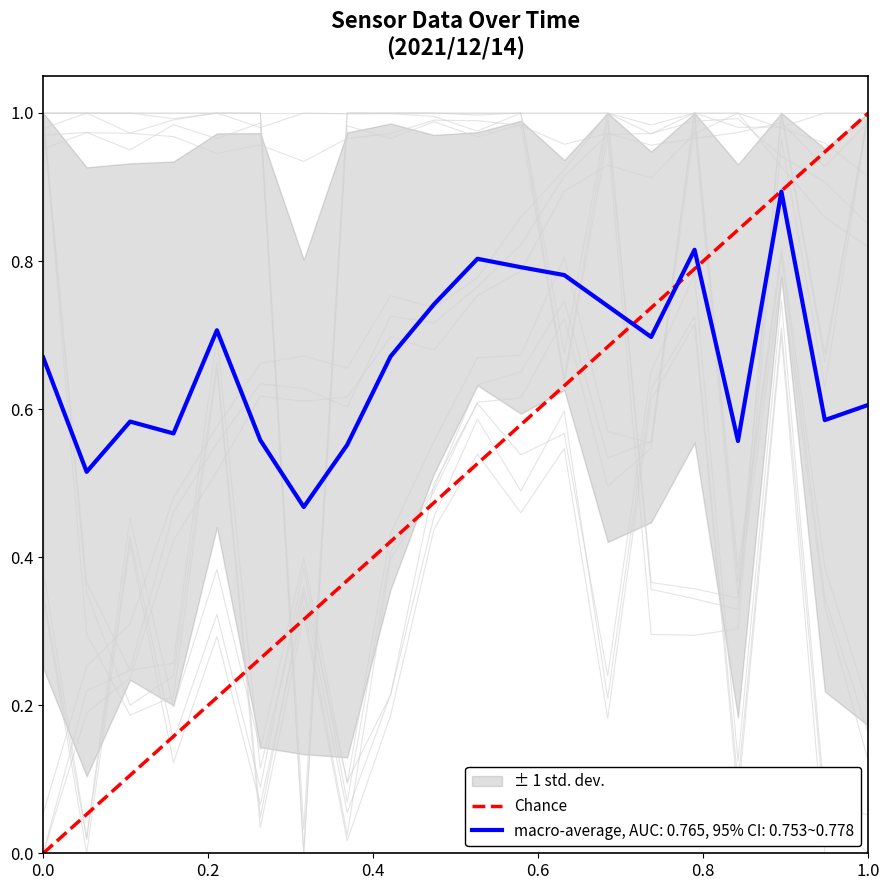

The value at 0.0 is 2. True or false?

False